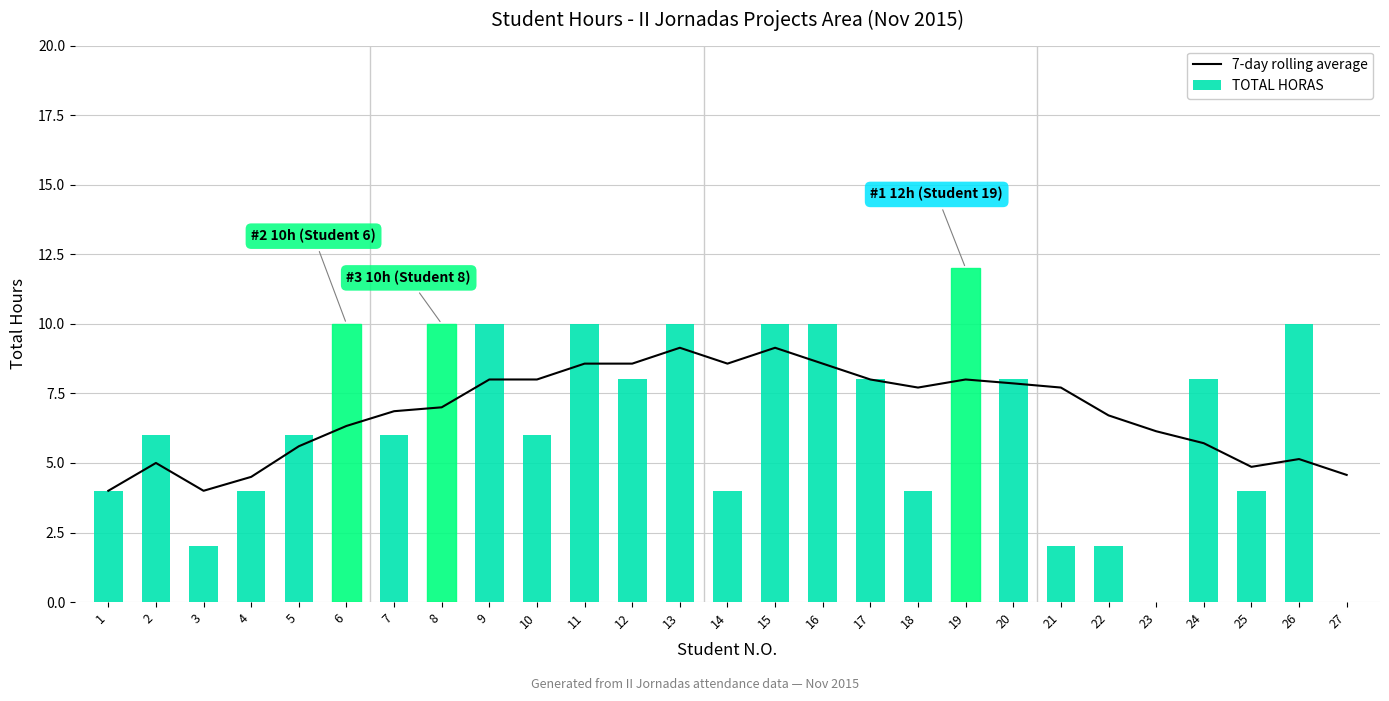

Rank the categories by 7-day rolling average value from highest to lowest.

13, 15, 11, 12, 14, 16, 9, 10, 17, 19, 20, 18, 21, 8, 7, 22, 6, 23, 24, 5, 26, 2, 25, 27, 4, 1, 3